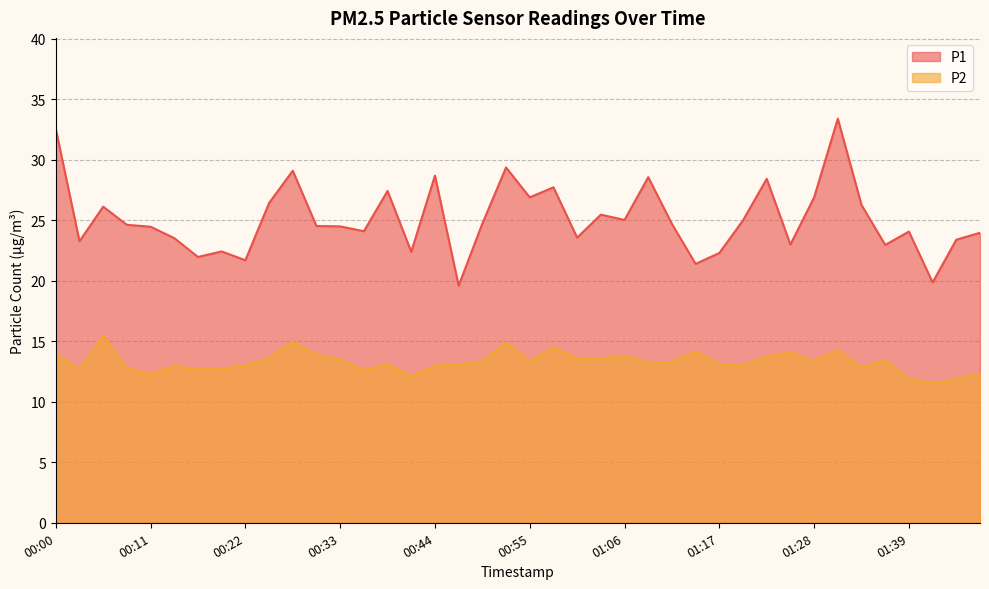

What is the difference between the P2 values at 01:42 and 01:12?

1.8